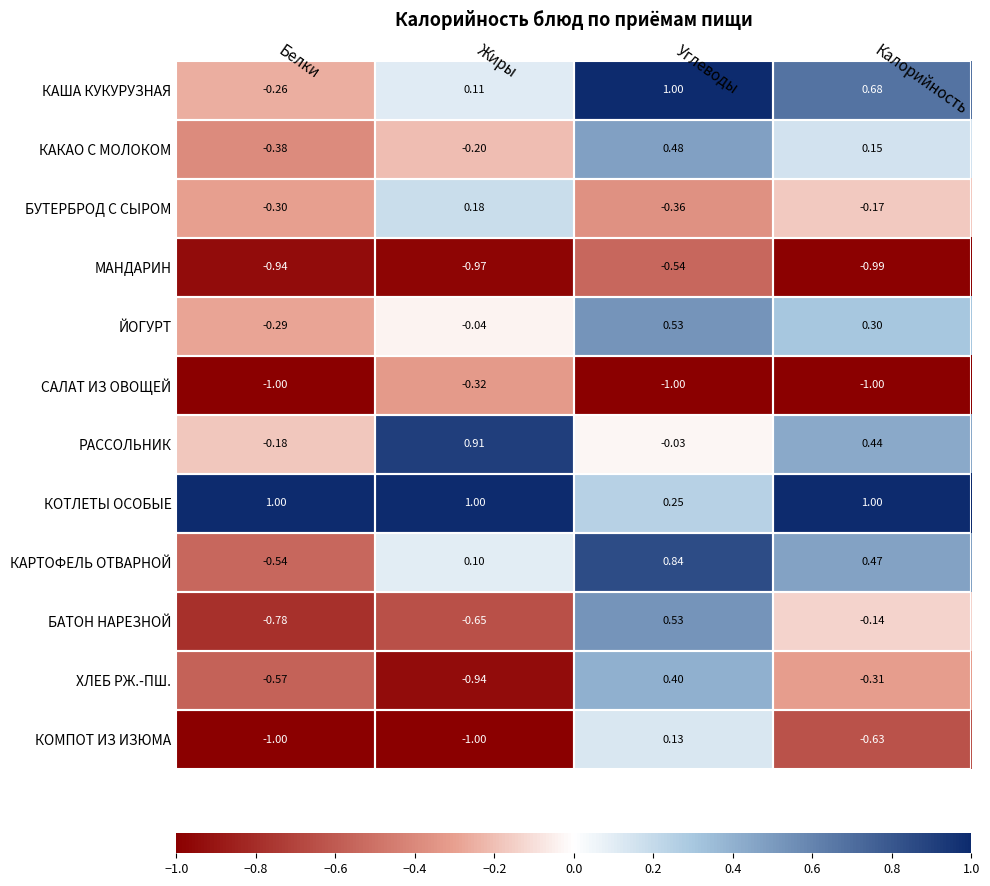

Between Белки and Углеводы, which series saw the biggest shift?

КАРТОФЕЛЬ ОТВАРНОЙ